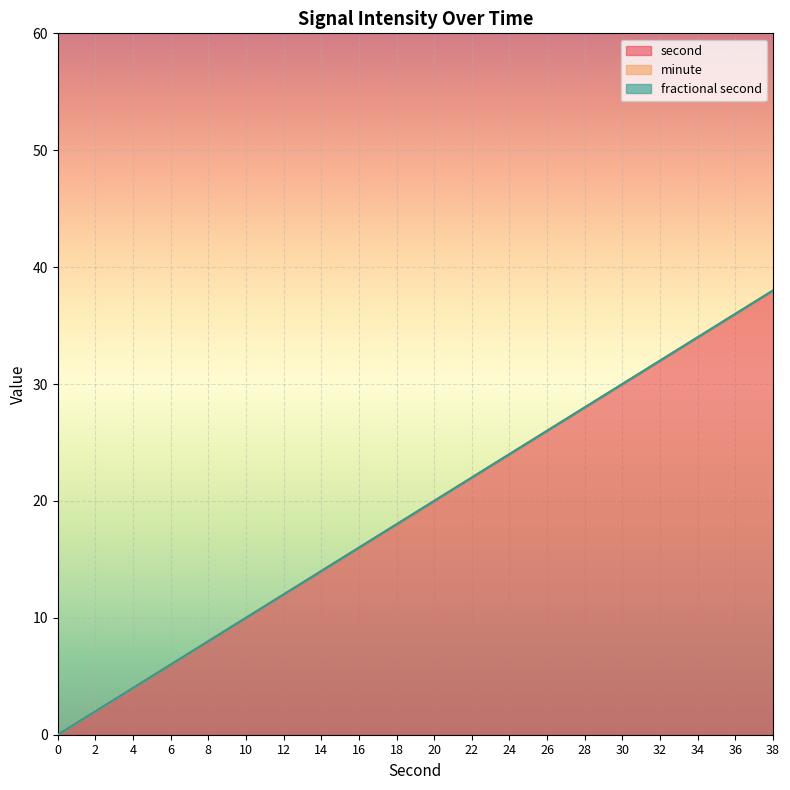

True or false: second has a value of 34 at 34.

True